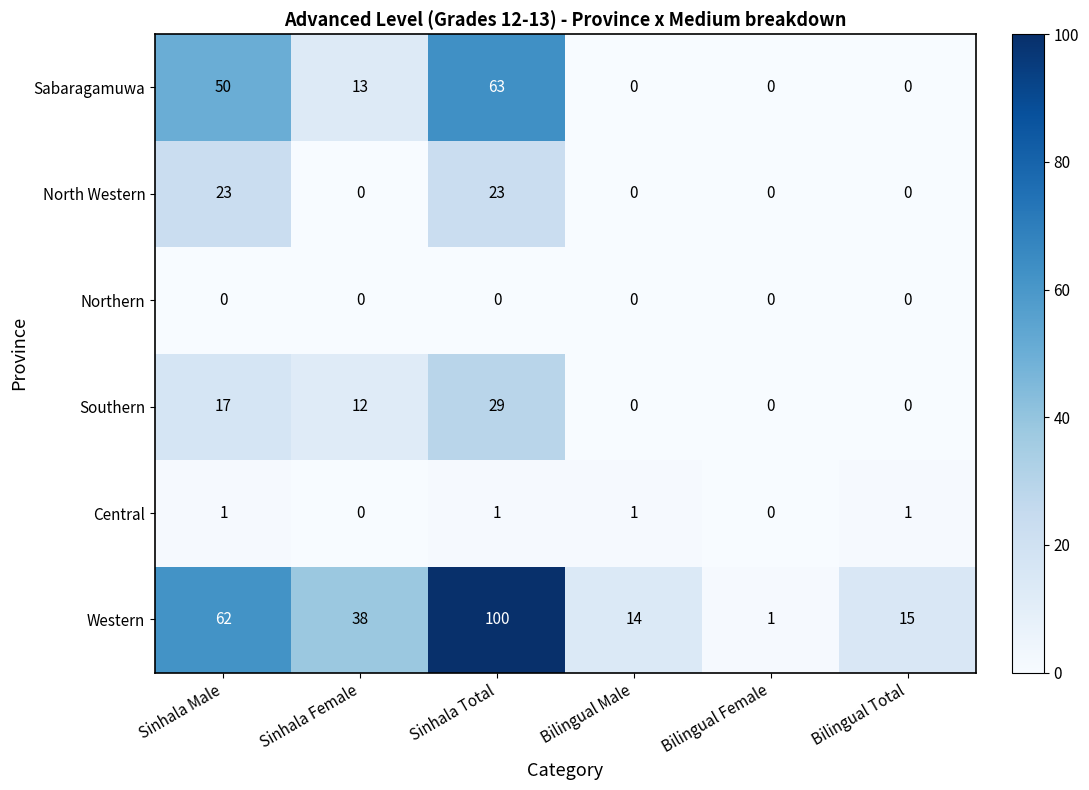

At which category is the sum across all series the highest?

Sinhala Total